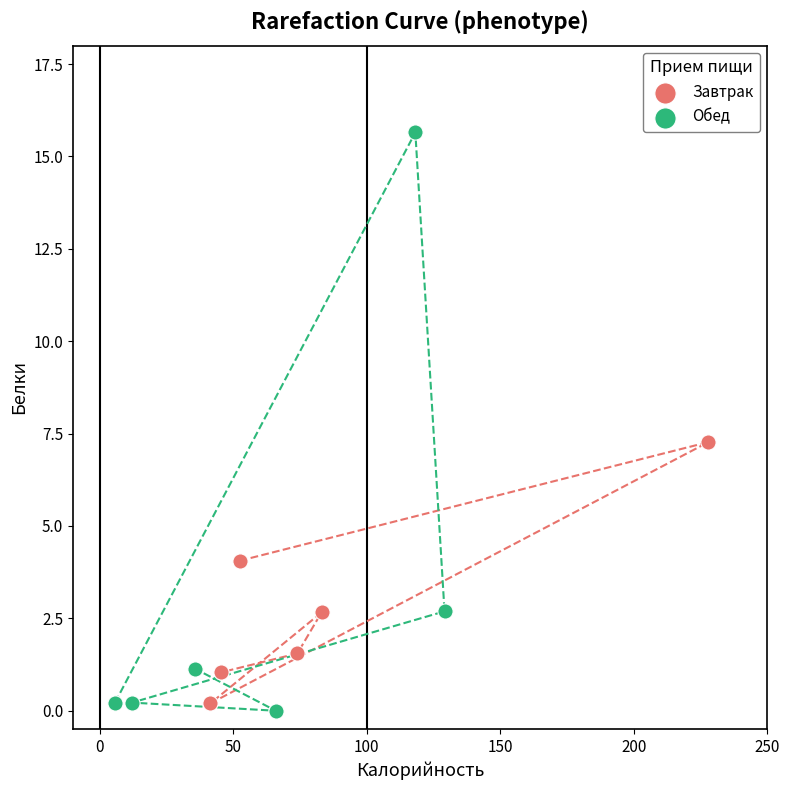

Which series has the largest Y range (max minus min)?

Обед